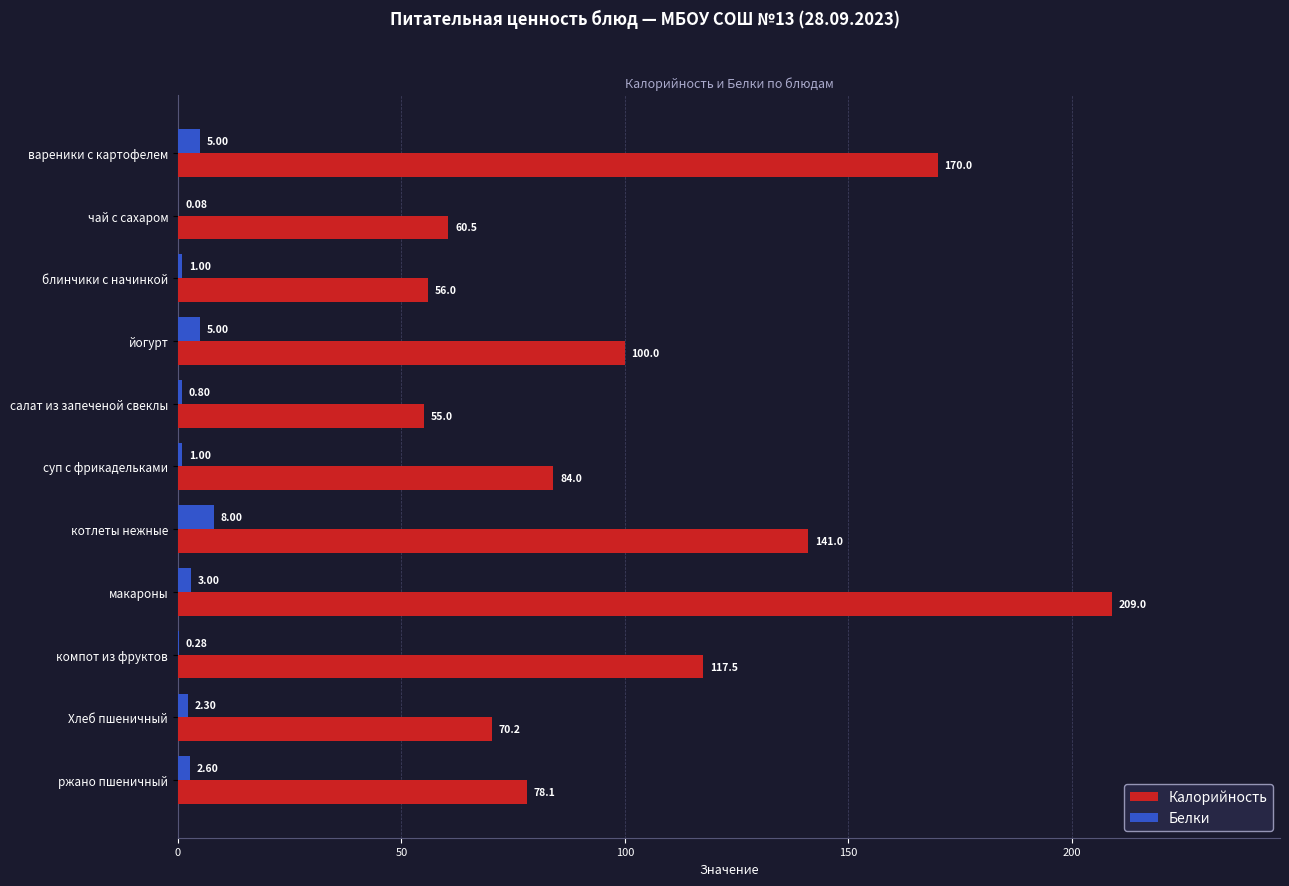

Is the value of Белки at Хлеб пшеничный greater than the value of Калорийность at ржано пшеничный?

No